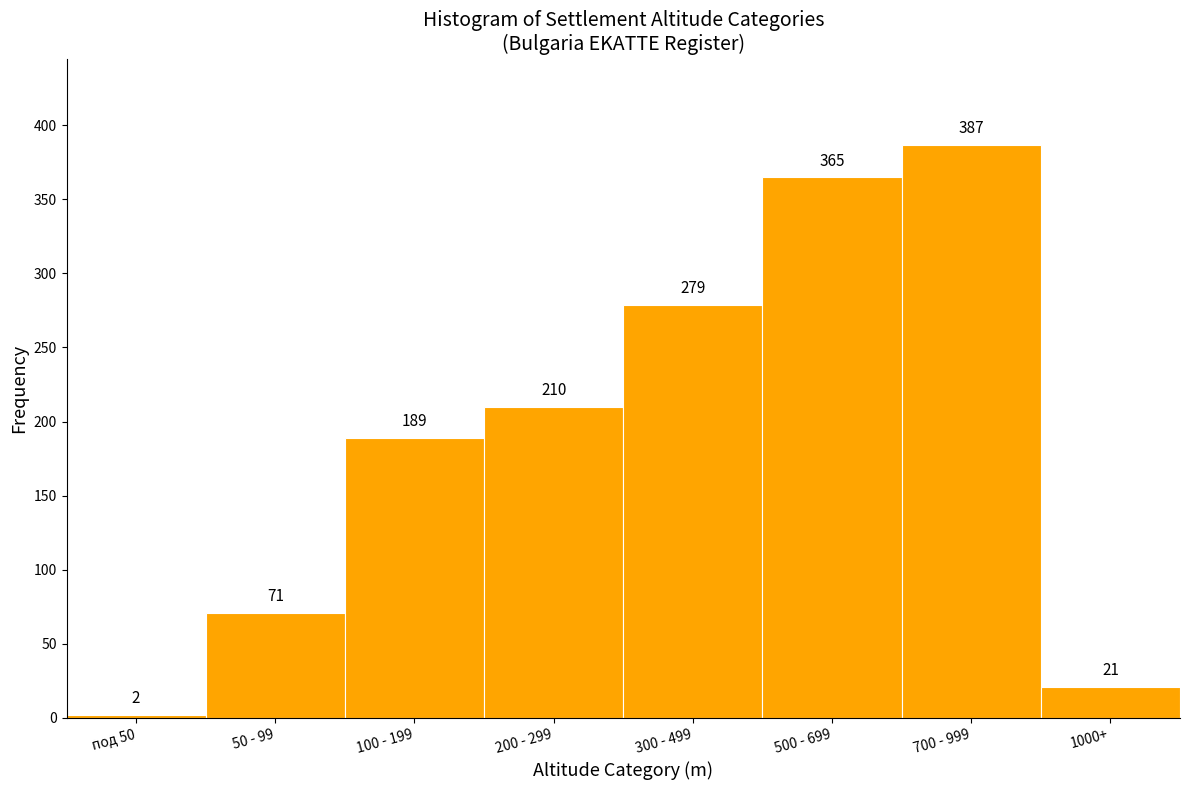

Reading left to right, extract all data points from this chart.

под 50=2	50 - 99=71	100 - 199=189	200 - 299=210	300 - 499=279	500 - 699=365	700 - 999=387	1000+=21